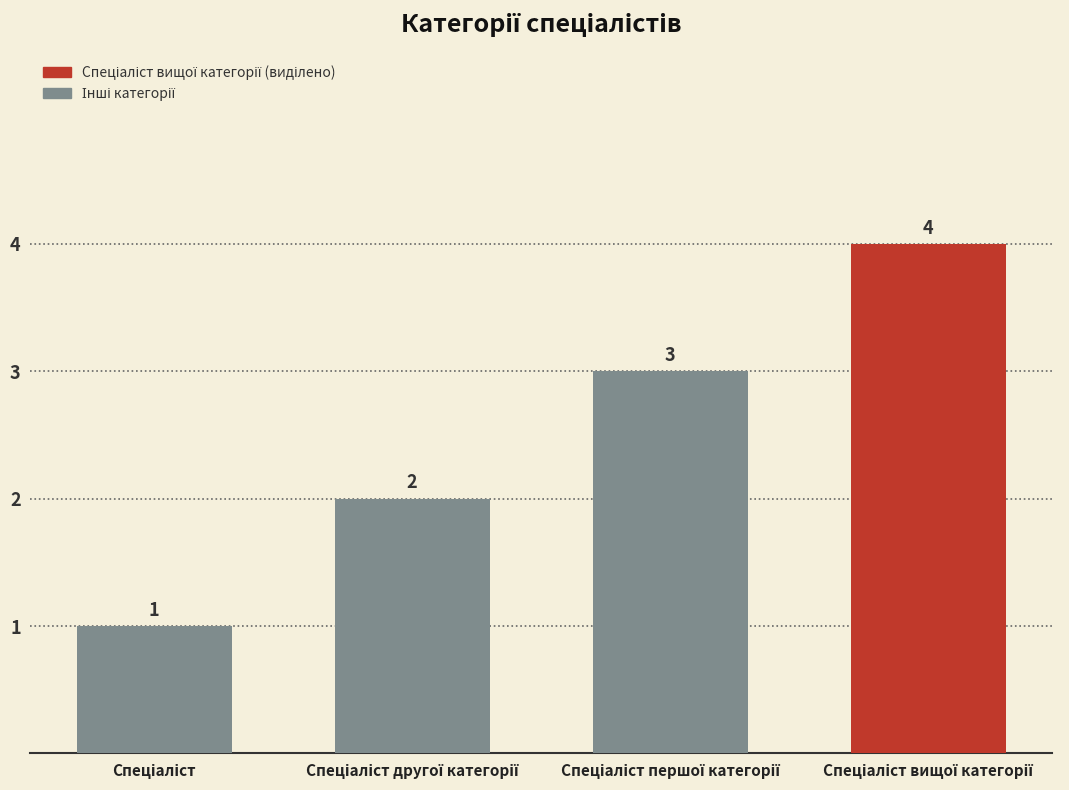

What is the value of the 1st bar from the left?

1